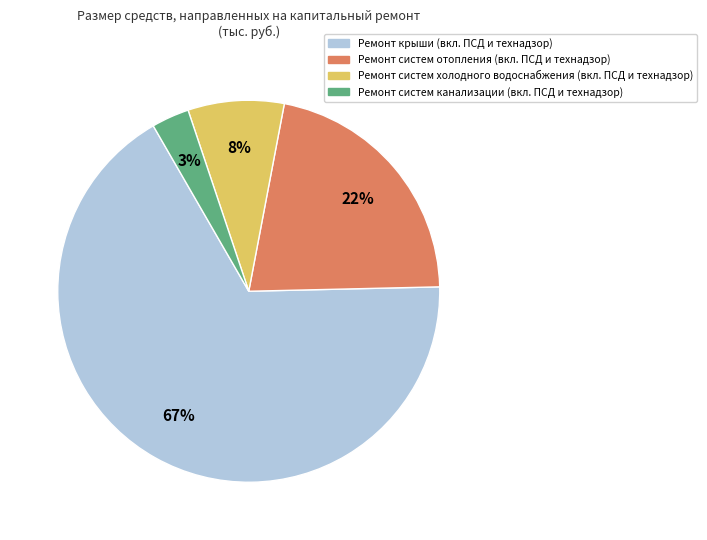

Is there any slice that represents more than half of the pie?

Yes